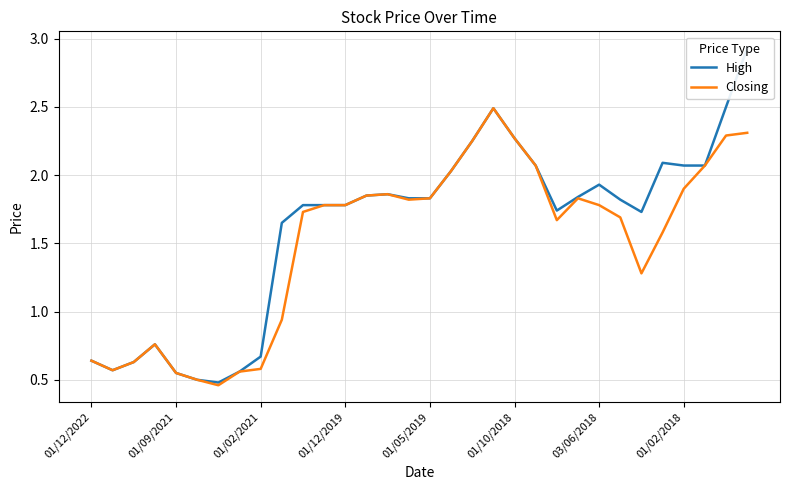

What is the difference between the maximum and second lowest values in the Closing series?

2.0